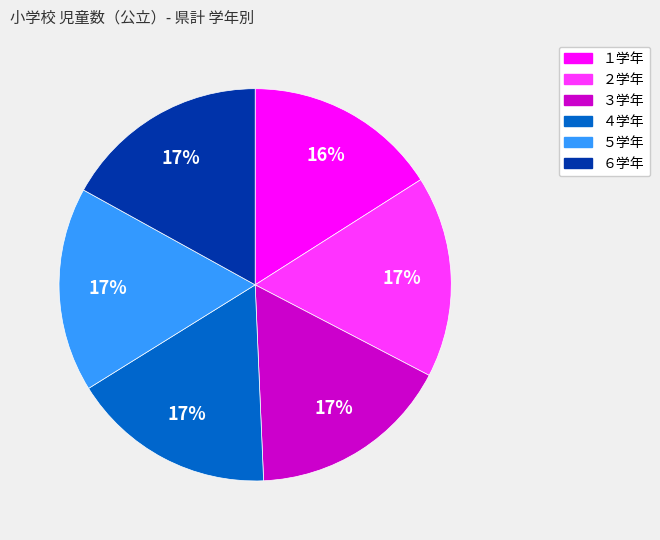

To the nearest percent, what is the difference between the largest and smallest slice percentages?

1%